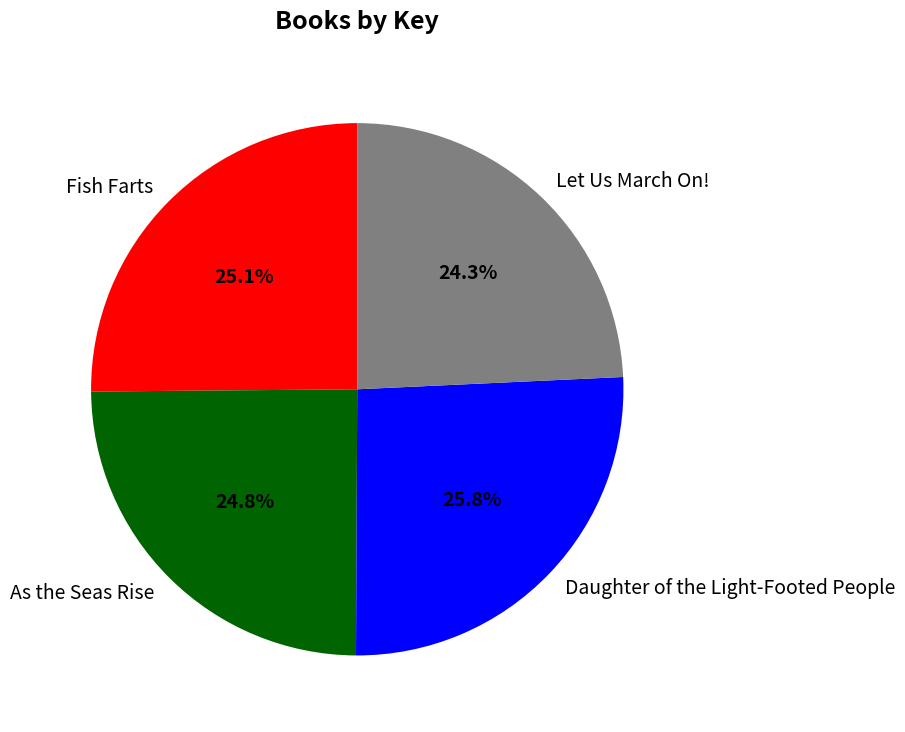

To the nearest percent, what percentage of the pie is Daughter of the Light-Footed People?

26%